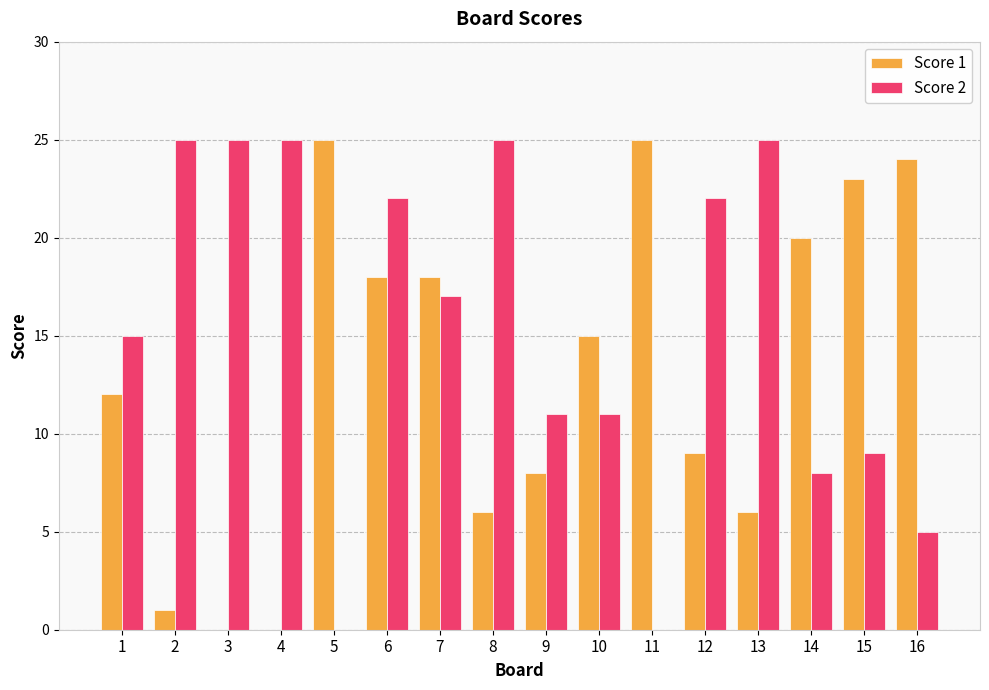

Does the chart contain stacked bars?

No